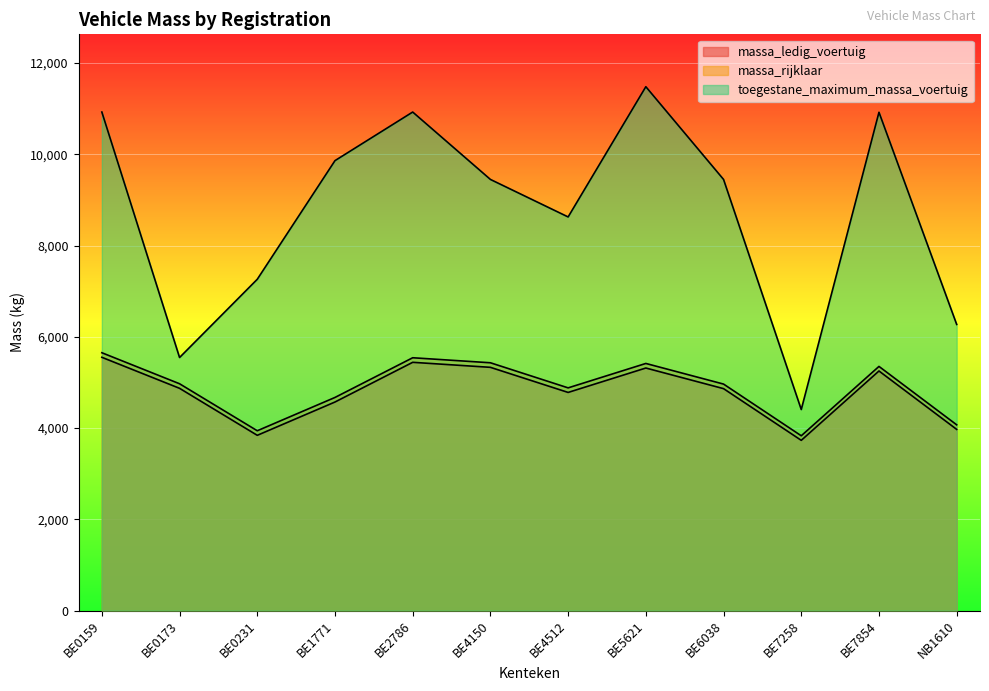

List the labels in order of massa_rijklaar value, smallest first.

BE7258, BE0231, NB1610, BE1771, BE4512, BE6038, BE0173, BE7854, BE5621, BE4150, BE2786, BE0159